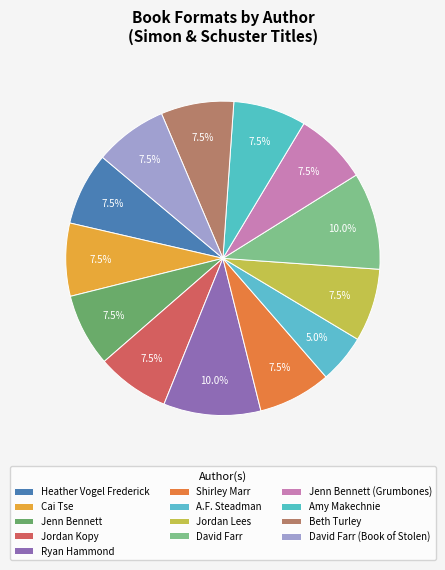

Is there a majority slice in this chart?

No